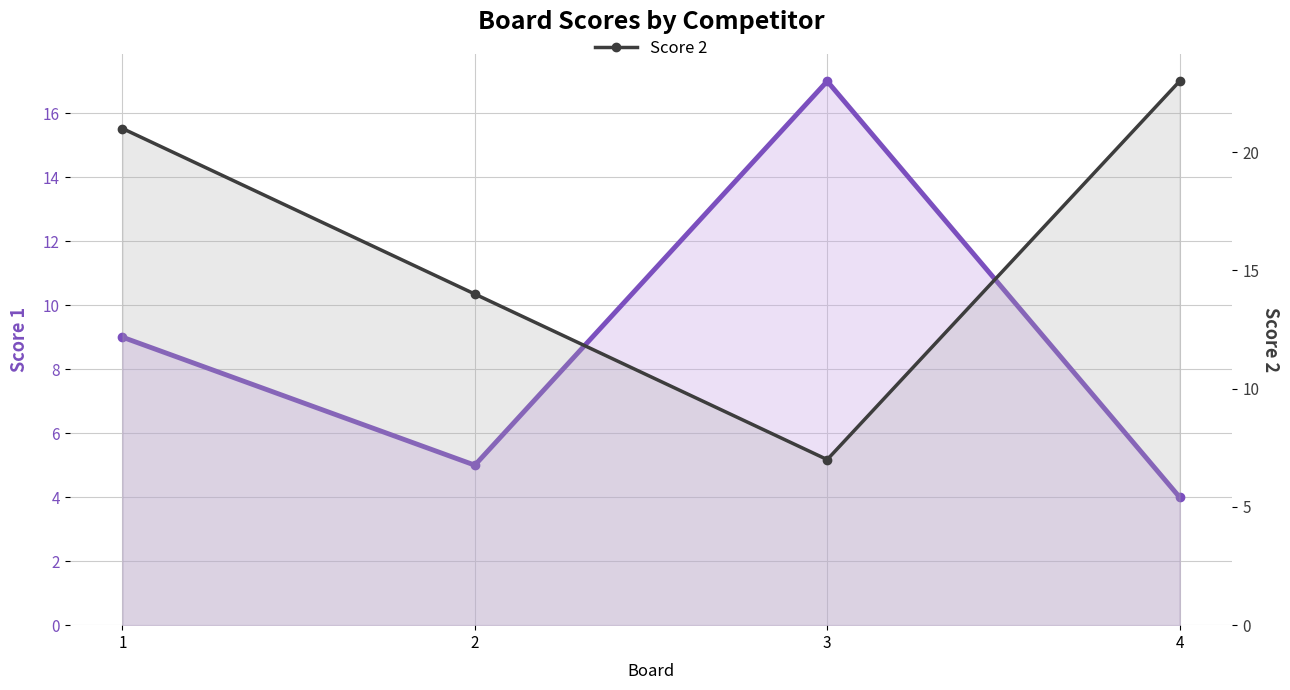

In Score 1, how many points are higher than both neighbors (excluding endpoints)?

1